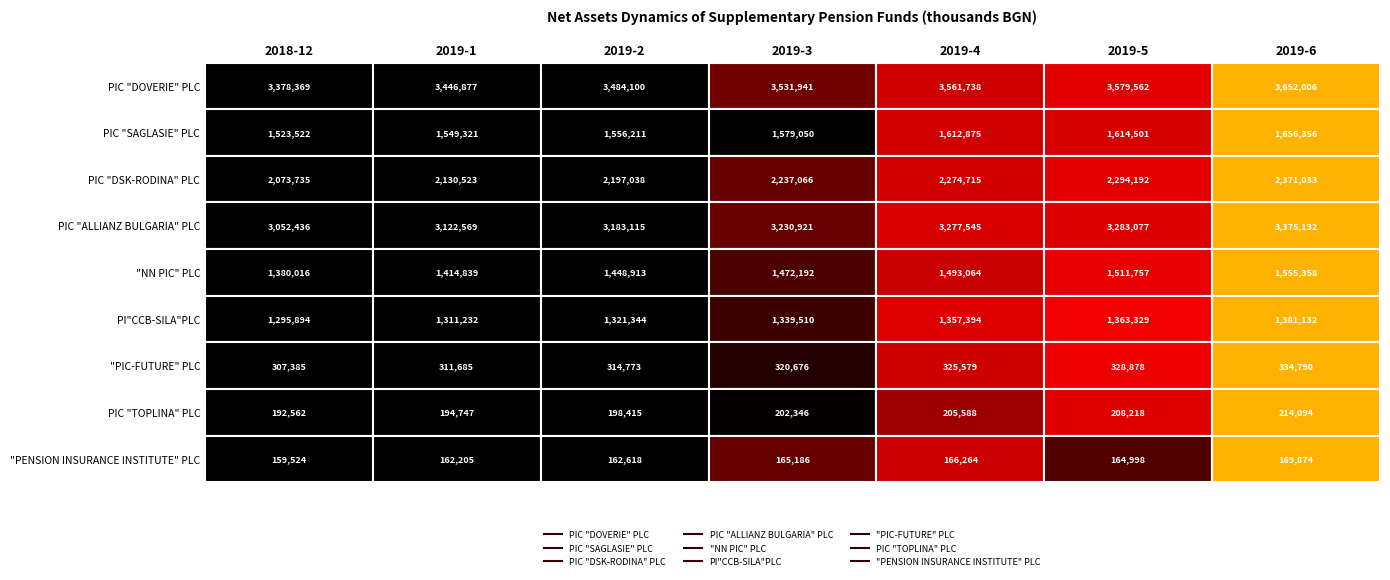

Reading right to left, what are all the values shown in this chart?

PIC "DOVERIE" PLC: 2019-6=3652006	2019-5=3579562	2019-4=3561738	2019-3=3531941	2019-2=3484100	2019-1=3446877	2018-12=3378369
PIC "SAGLASIE" PLC: 2019-6=1656356	2019-5=1614501	2019-4=1612875	2019-3=1579050	2019-2=1556211	2019-1=1549321	2018-12=1523522
PIC "DSK-RODINA" PLC: 2019-6=2371033	2019-5=2294192	2019-4=2274715	2019-3=2237066	2019-2=2197038	2019-1=2130523	2018-12=2073735
PIC "ALLIANZ BULGARIA" PLC: 2019-6=3375132	2019-5=3283077	2019-4=3277545	2019-3=3230921	2019-2=3183115	2019-1=3122569	2018-12=3052436
"NN PIC" PLC: 2019-6=1555358	2019-5=1511757	2019-4=1493064	2019-3=1472192	2019-2=1448913	2019-1=1414839	2018-12=1380016
PI"CCB-SILA"PLC: 2019-6=1381132	2019-5=1363329	2019-4=1357394	2019-3=1339510	2019-2=1321344	2019-1=1311232	2018-12=1295894
"PIC-FUTURE" PLC: 2019-6=334790	2019-5=328878	2019-4=325579	2019-3=320676	2019-2=314773	2019-1=311685	2018-12=307385
PIC "TOPLINA" PLC: 2019-6=214094	2019-5=208218	2019-4=205588	2019-3=202346	2019-2=198415	2019-1=194747	2018-12=192562
"PENSION INSURANCE INSTITUTE" PLC: 2019-6=169874	2019-5=164998	2019-4=166264	2019-3=165186	2019-2=162618	2019-1=162205	2018-12=159524